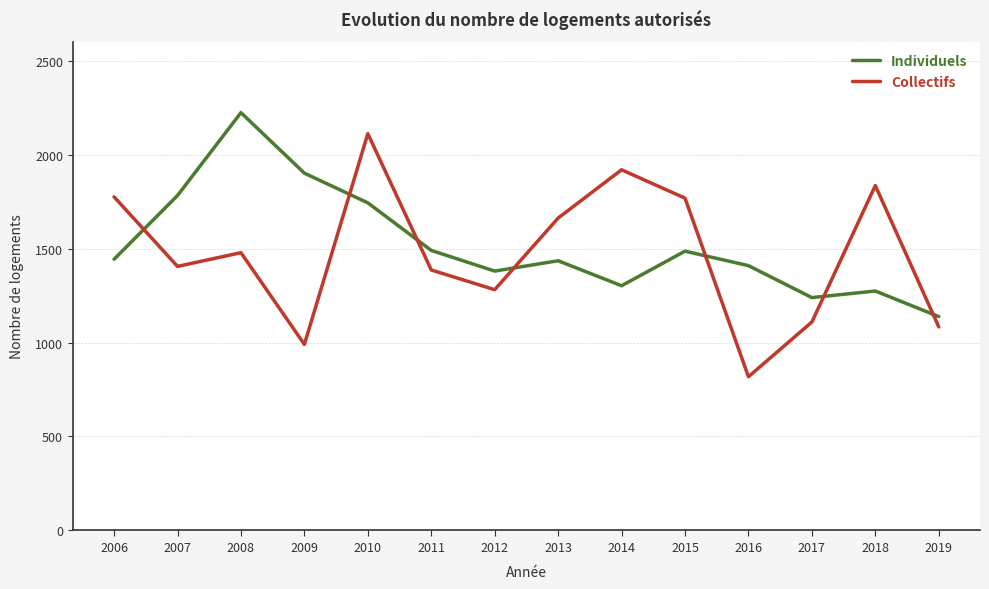

What is the difference between the highest and lowest values at 2007?

377